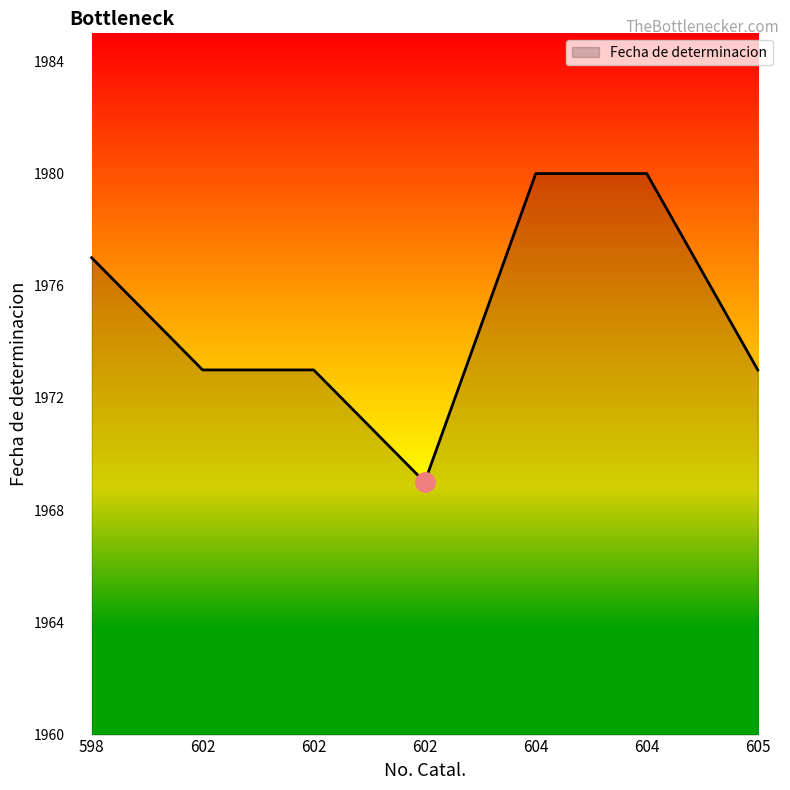

Does the chart have visible grid lines?

No